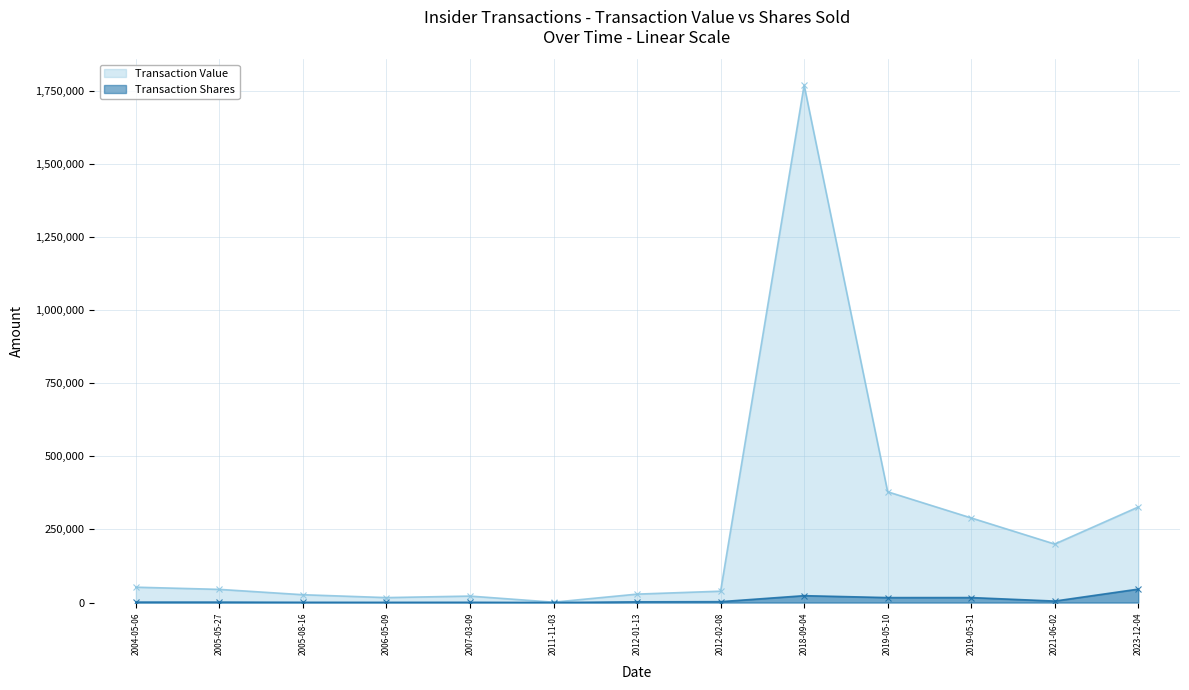

Between 2011-11-03 and 2012-02-08, which is larger?

2012-02-08